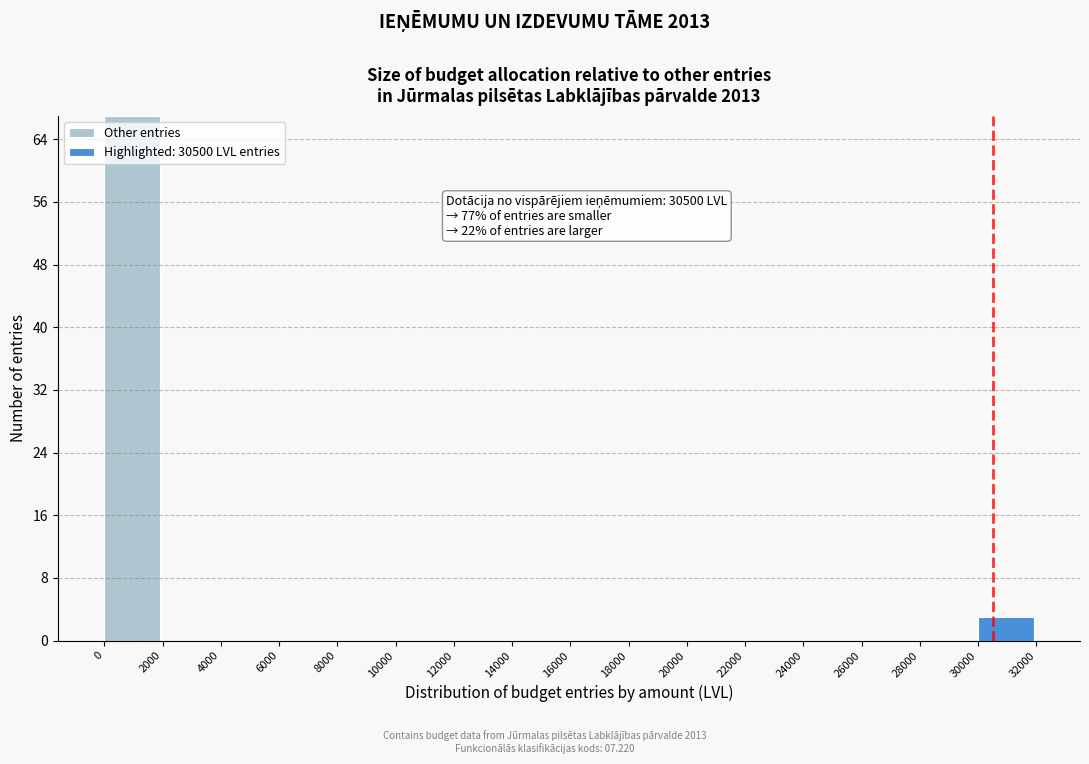

What is the highest value of the Other entries series?

67